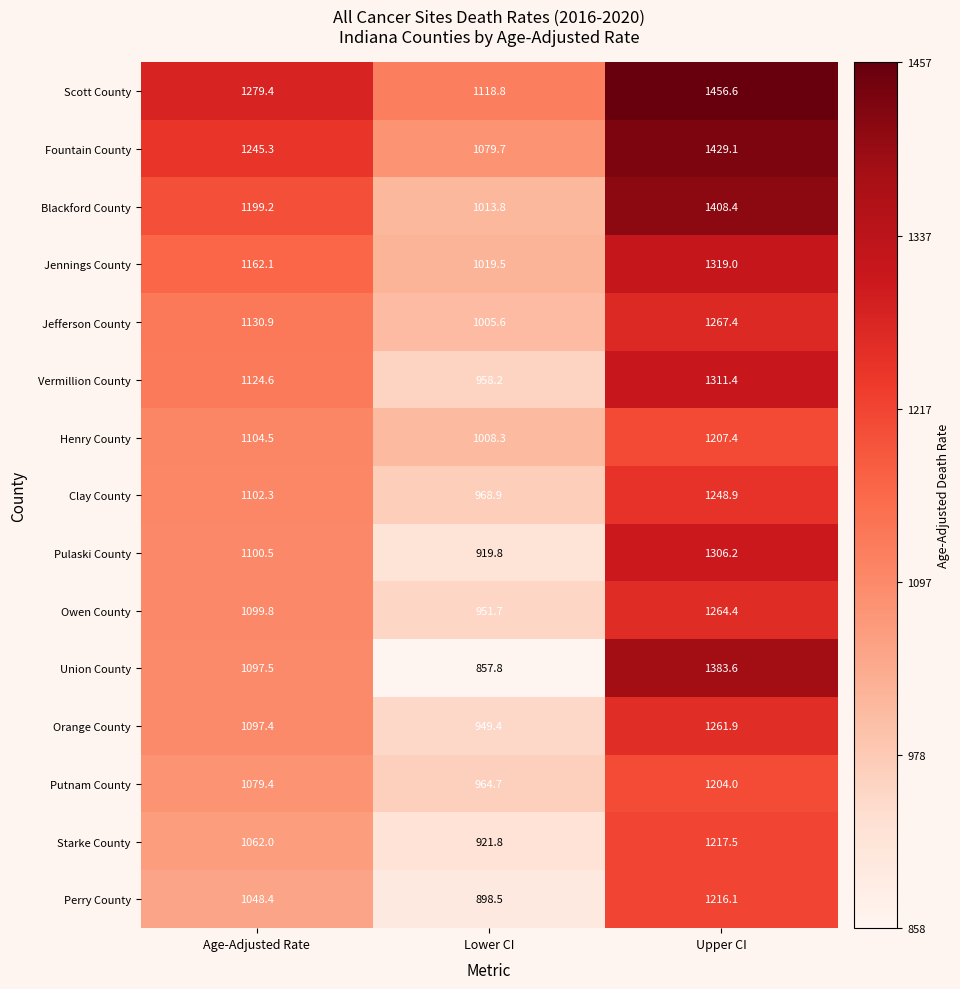

Which series has the largest range (max minus min)?

Union County